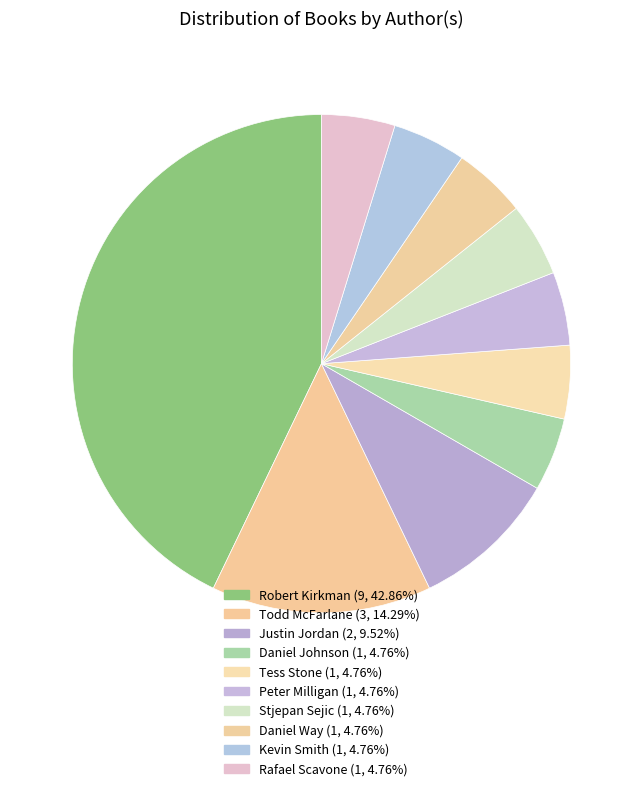

To the nearest percent, what is the combined percentage of Kevin Smith and Peter Milligan?

10%